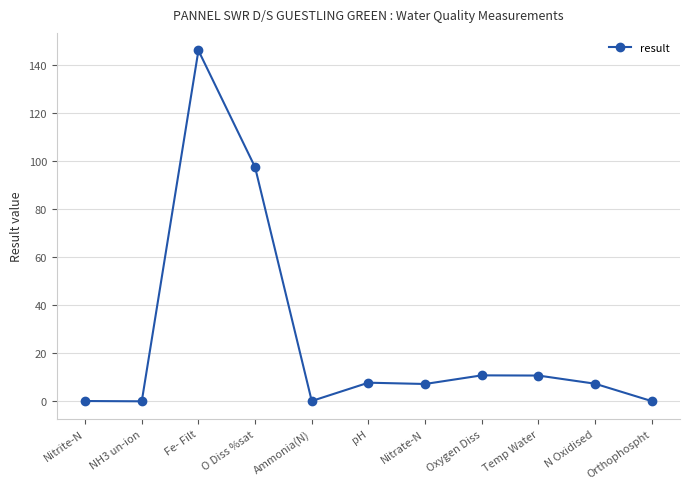

What is the greatest value displayed?

146.0